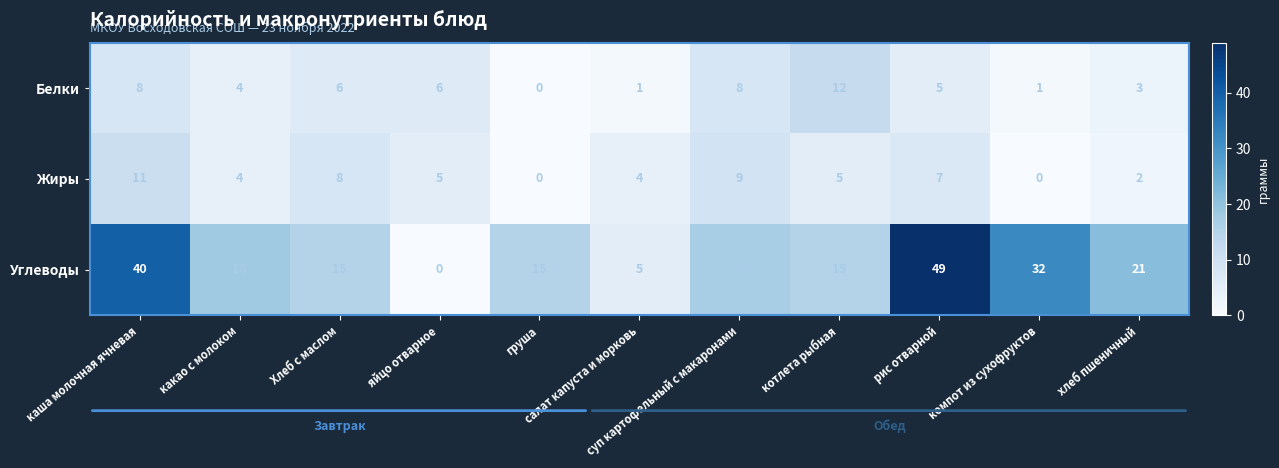

What is the difference between the second highest and second lowest values in the Белки series?

7